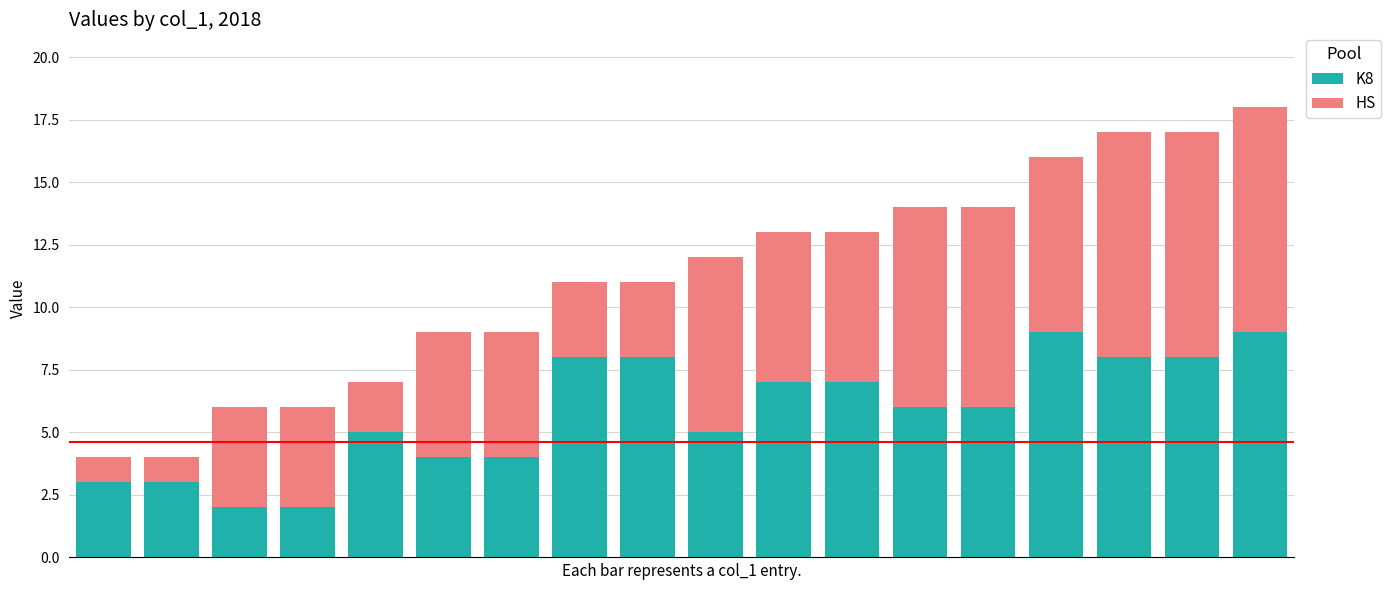

Where does the HS series first go above 6?

9